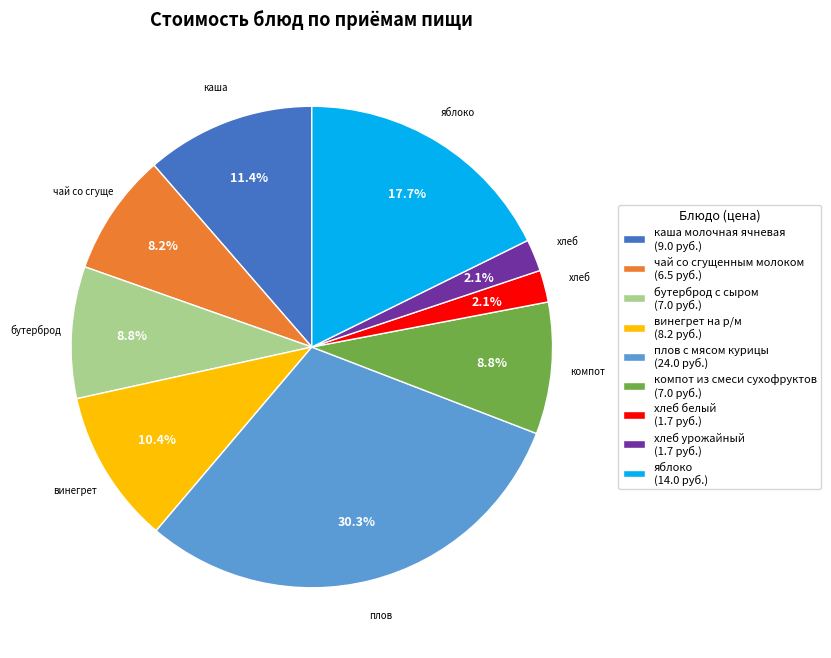

What is the ratio of the value at каша молочная ячневая (9.0 руб.) to the value at яблоко (14.0 руб.)?

0.6